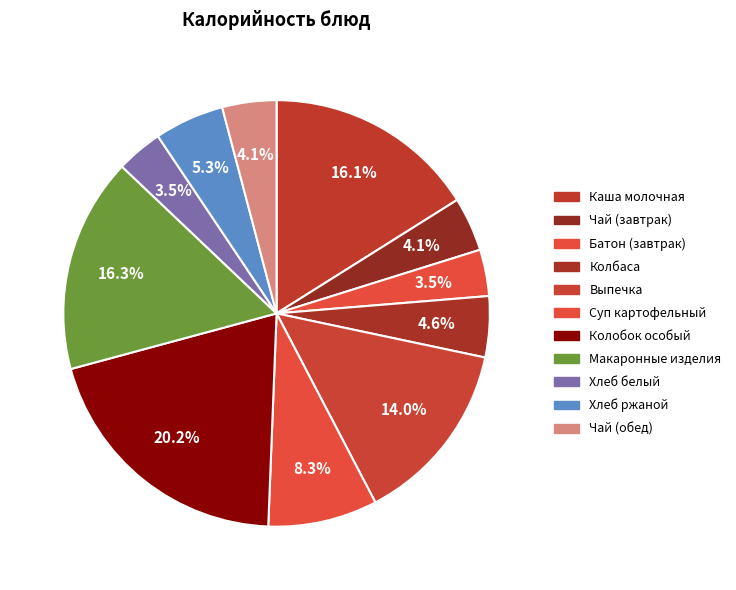

How many segments does this pie chart have?

11